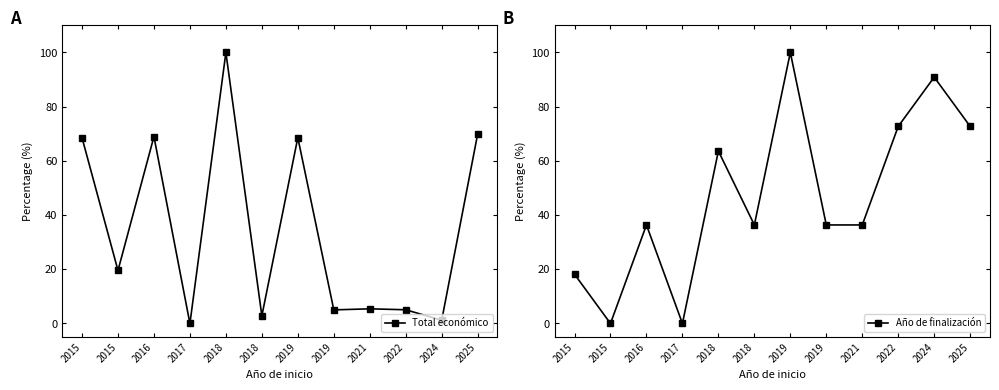

Does the chart have visible grid lines?

No